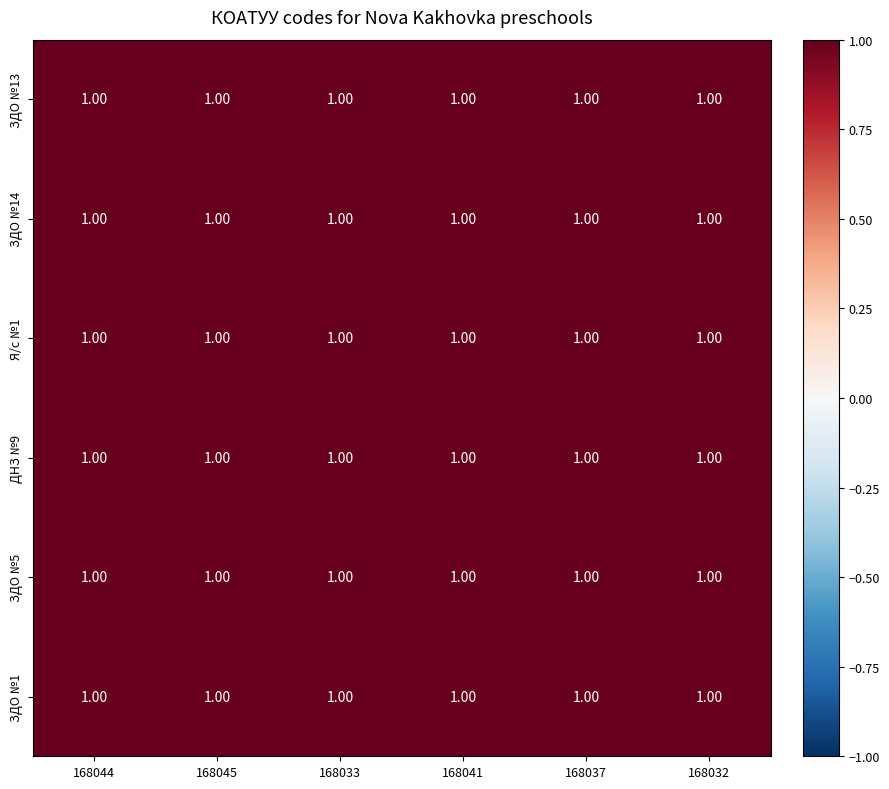

Reading left to right, what are all the values shown in this chart?

ЗДО №13: 168044=1.0	168045=1.0	168033=1.0	168041=1.0	168037=1.0	168032=1.0
ЗДО №14: 168044=1.0	168045=1.0	168033=1.0	168041=1.0	168037=1.0	168032=1.0
Я/с №1: 168044=1.0	168045=1.0	168033=1.0	168041=1.0	168037=1.0	168032=1.0
ДНЗ №9: 168044=1.0	168045=1.0	168033=1.0	168041=1.0	168037=1.0	168032=1.0
ЗДО №5: 168044=1.0	168045=1.0	168033=1.0	168041=1.0	168037=1.0	168032=1.0
ЗДО №1: 168044=1.0	168045=1.0	168033=1.0	168041=1.0	168037=1.0	168032=1.0